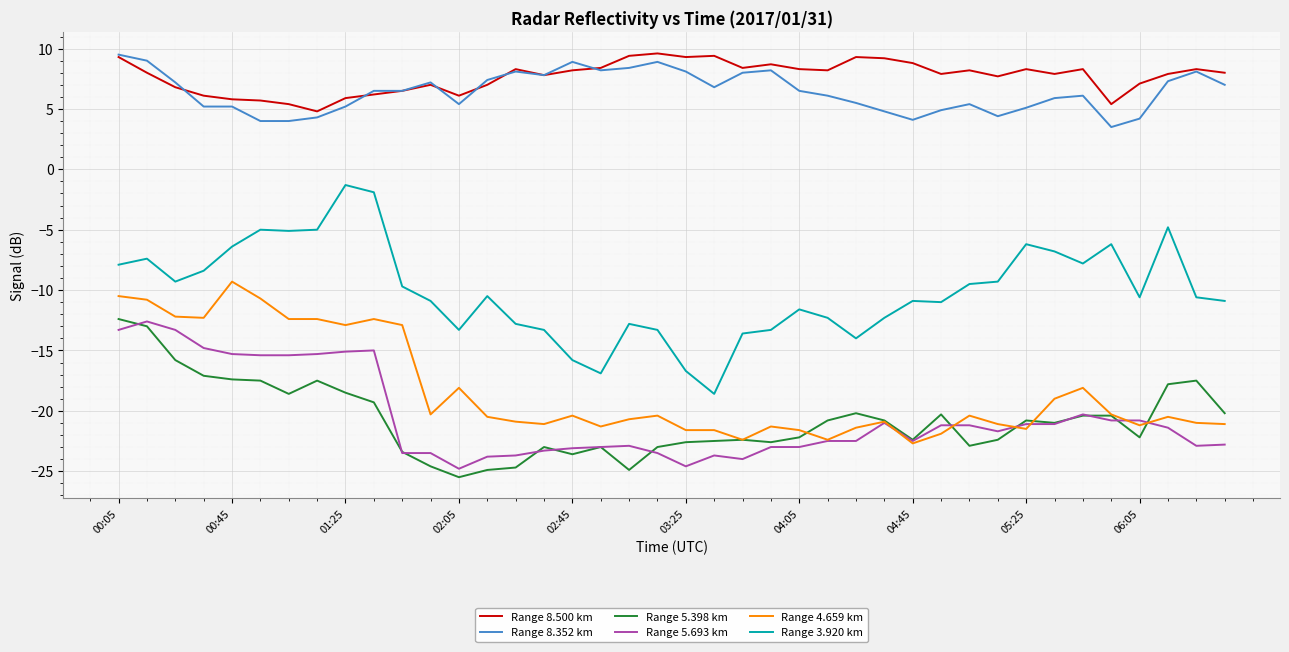

What is the minimum value for Range 8.352 km?

3.5